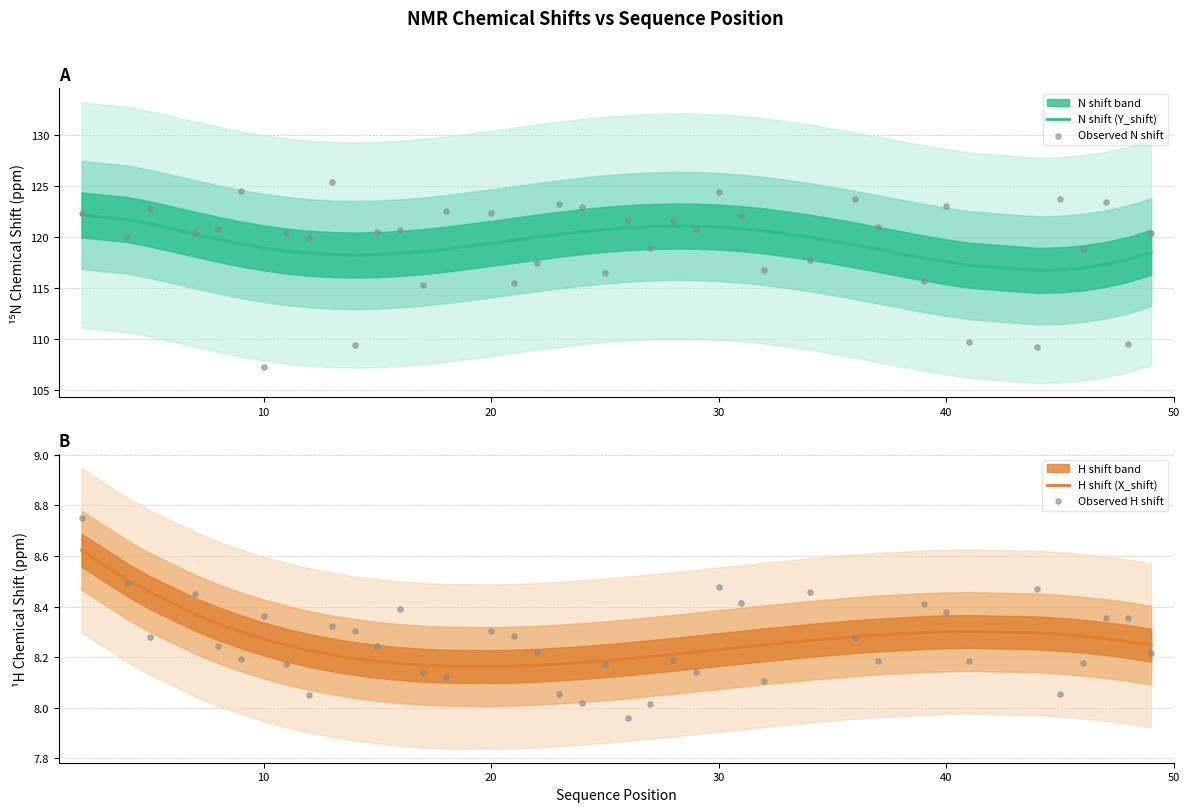

Which series has the largest total across all categories?

Observed N shift